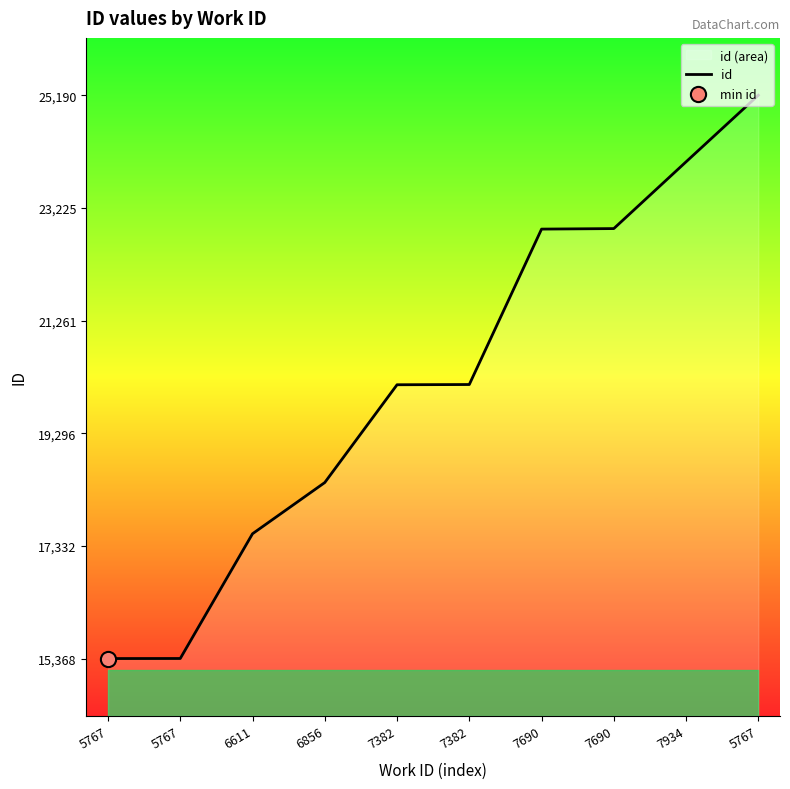

What is the ratio of the value at 7382 to the value at 7690?

0.9